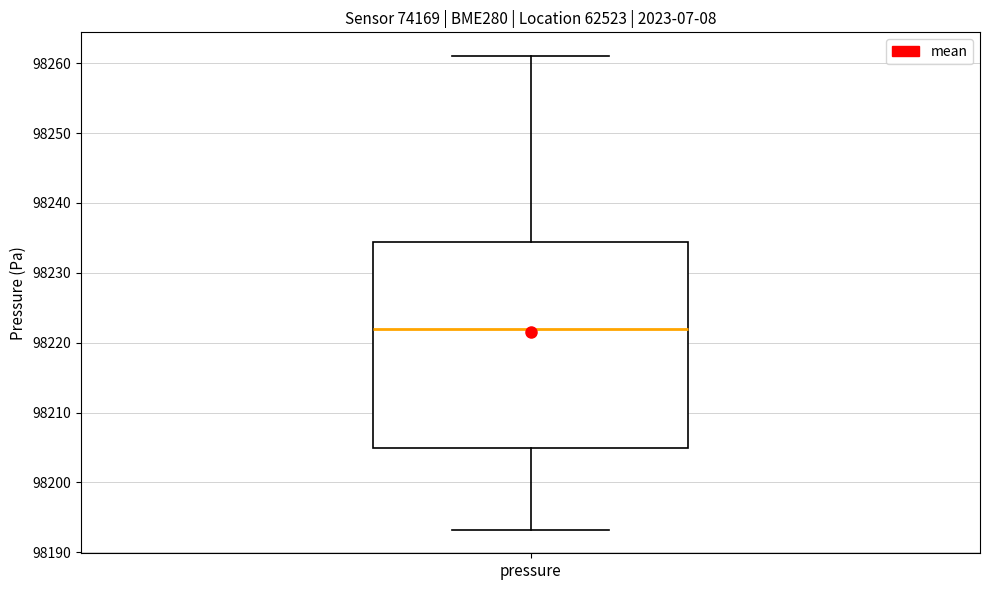

Read this box plot against the y-axis: the position of the median line, the range covered by the box, and the ends of both whiskers. The values are not printed on the chart, so give them approximately, as read against the axis.

median 98222, box 98205 to 98234, whiskers 98193 to 98261